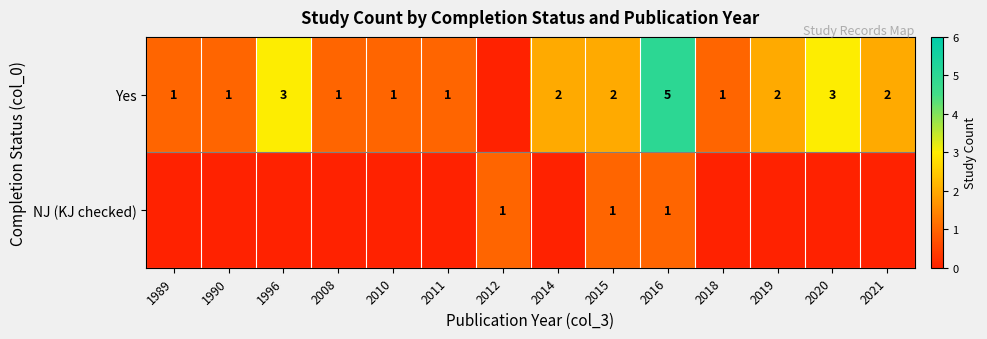

True or false: Yes has a value of 1 at 2008.

True